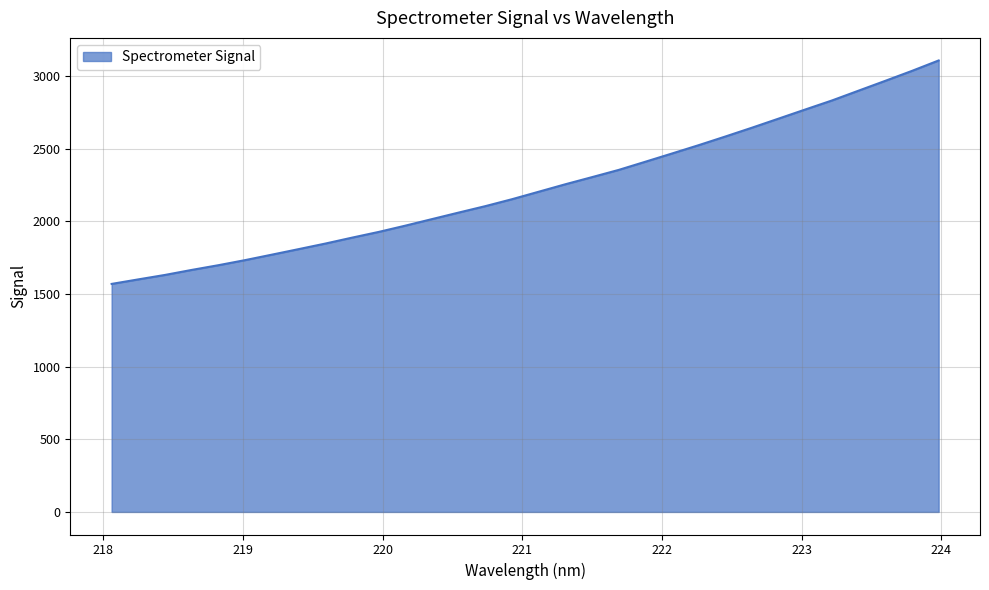

What is the maximum value shown in the chart?

3107.3